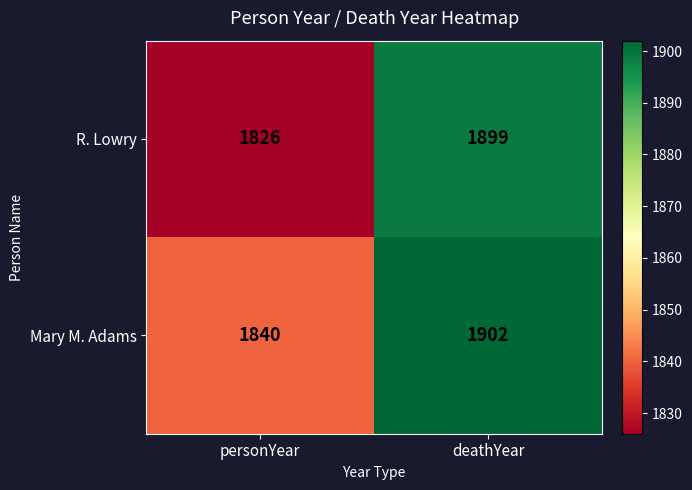

Read the R. Lowry value at personYear.

1826